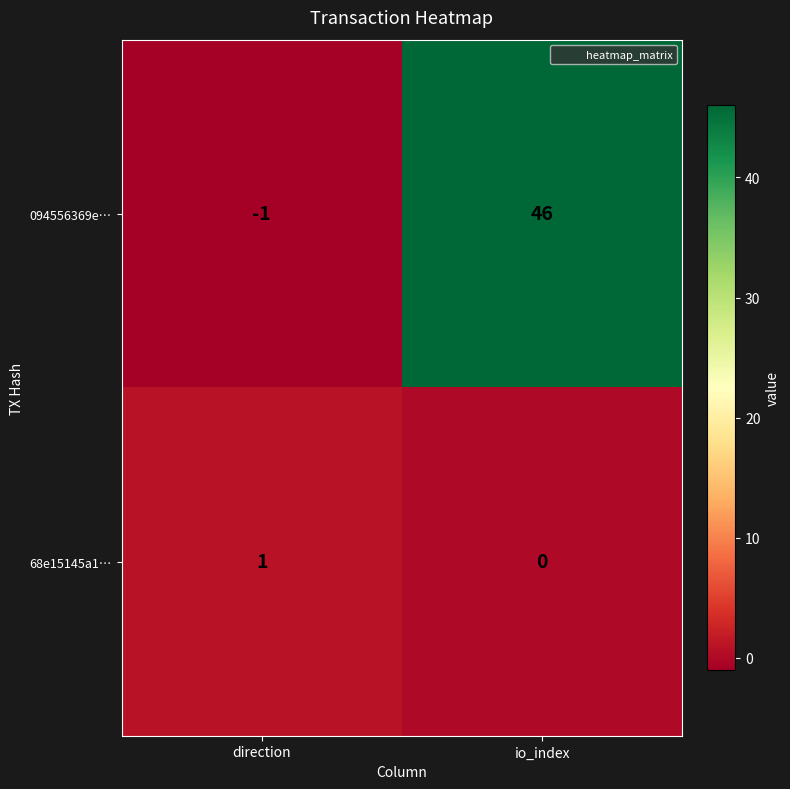

What is the spread (max minus min) of values at direction?

2